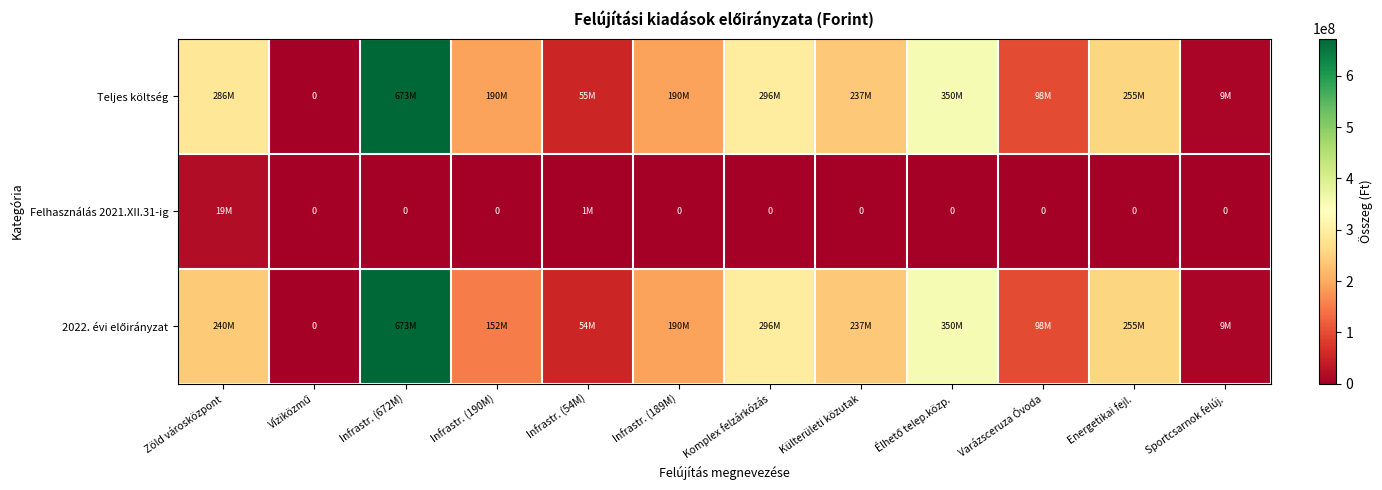

What is the spread (max minus min) of values at Varázsceruza Óvoda?

98171000